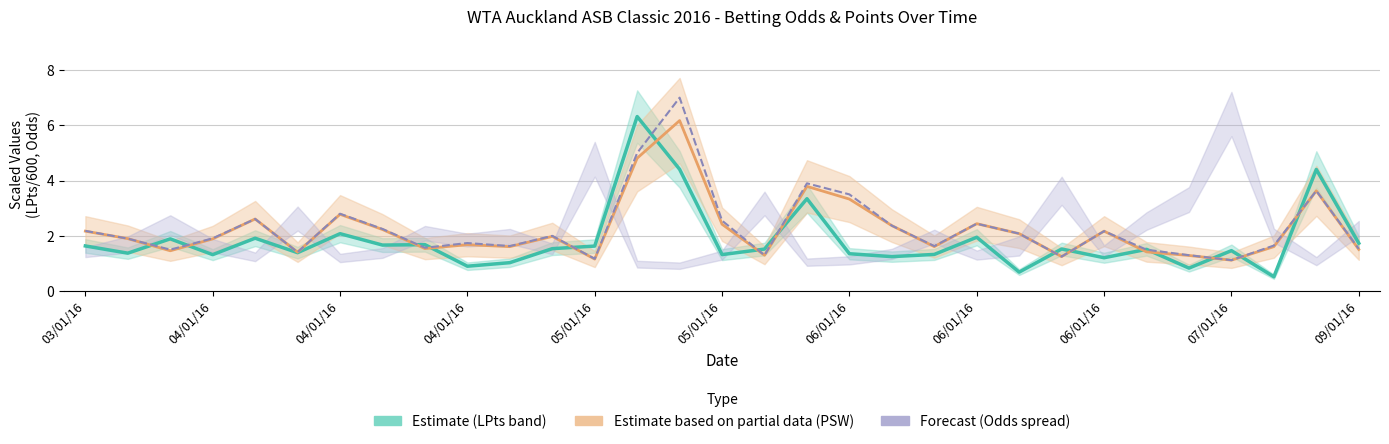

In MaxW (Forecast), how many points are higher than both neighbors (excluding endpoints)?

9